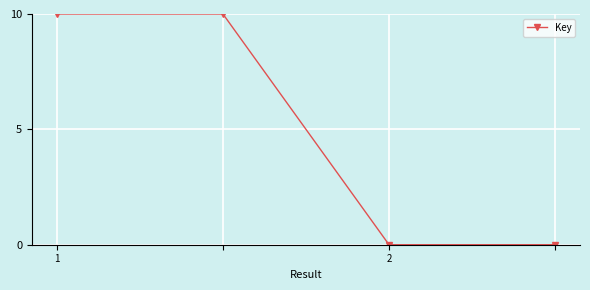

True or false: there are more than 2 points higher than both neighbors.

False